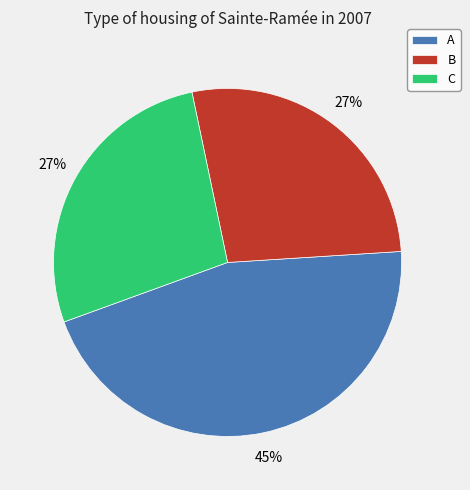

To the nearest percent, what portion does B represent?

27%